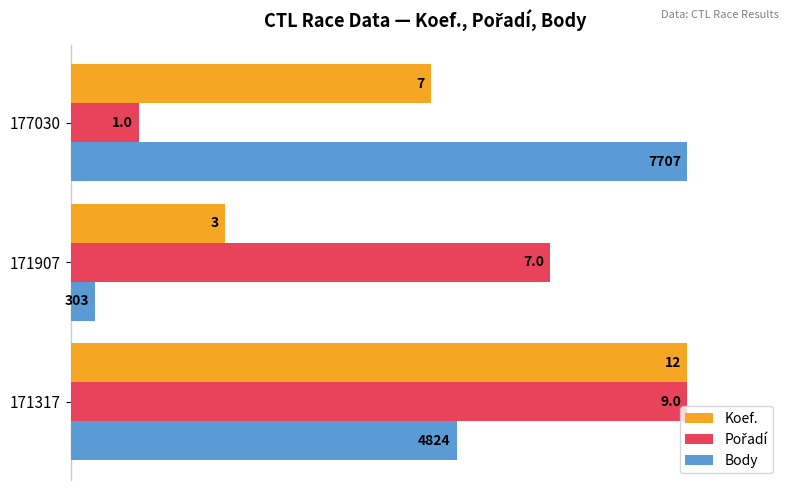

Which series has the largest range (max minus min)?

Body